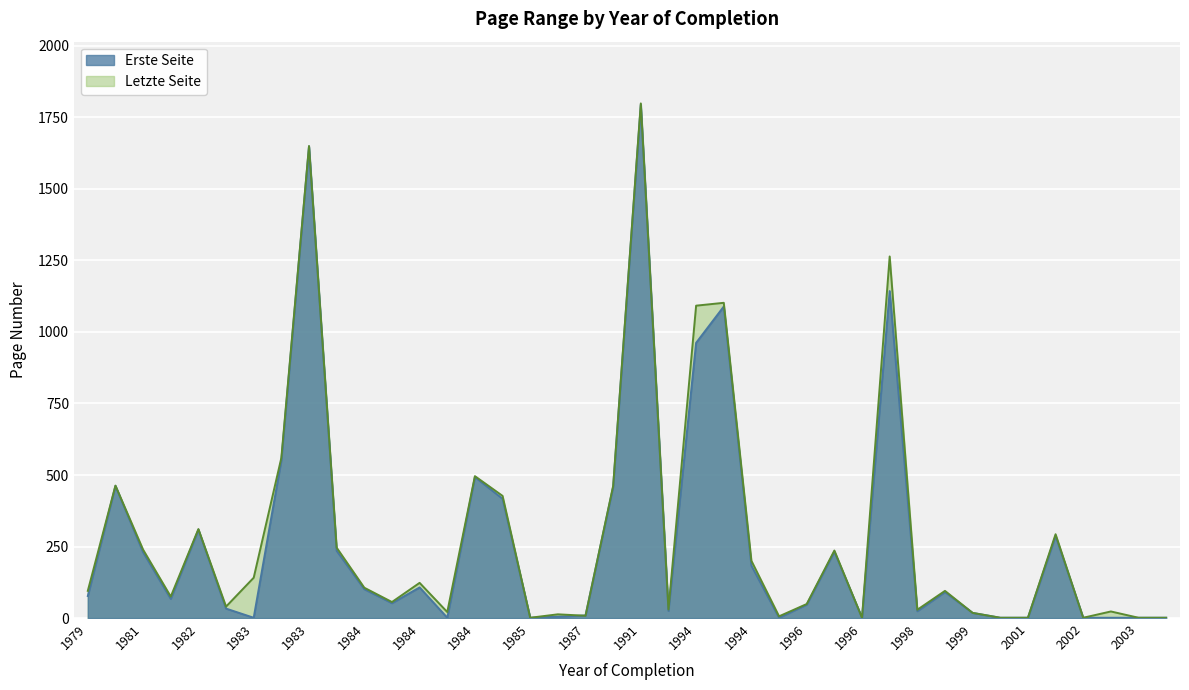

How many data points in Letzte Seite are above 95?

19